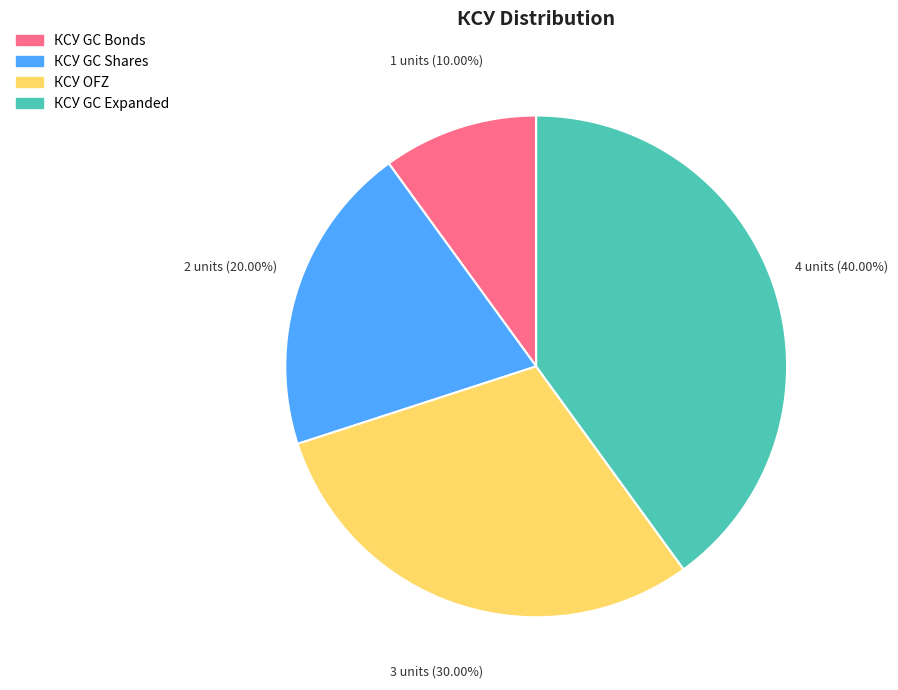

How many segments does this pie chart have?

4